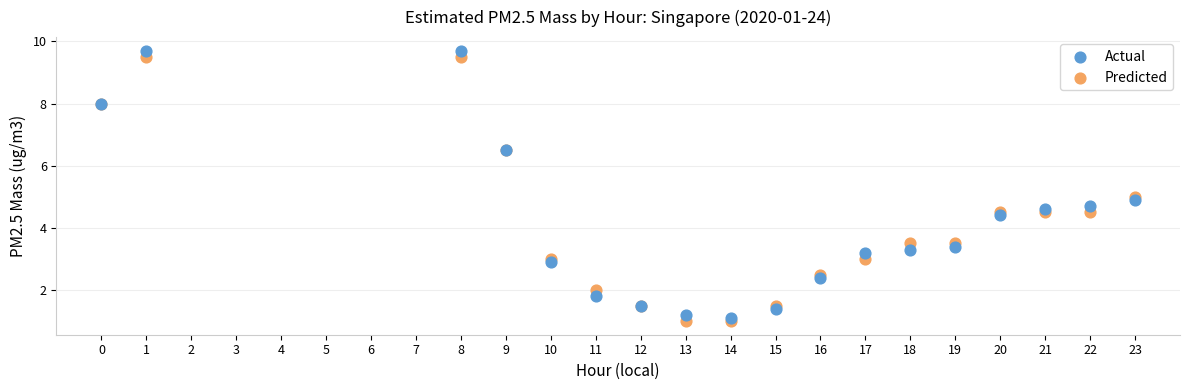

What are all the series names shown in the legend?

Actual, Predicted